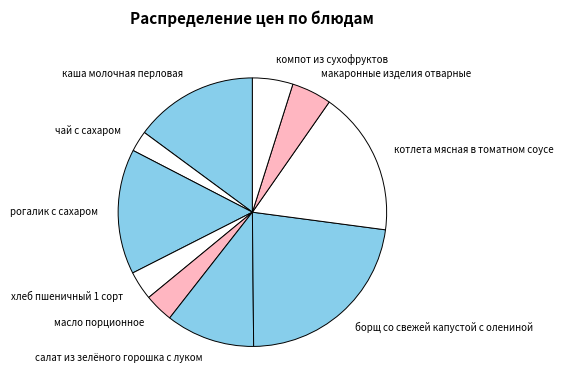

Does масло порционное represent more than half of the total?

No